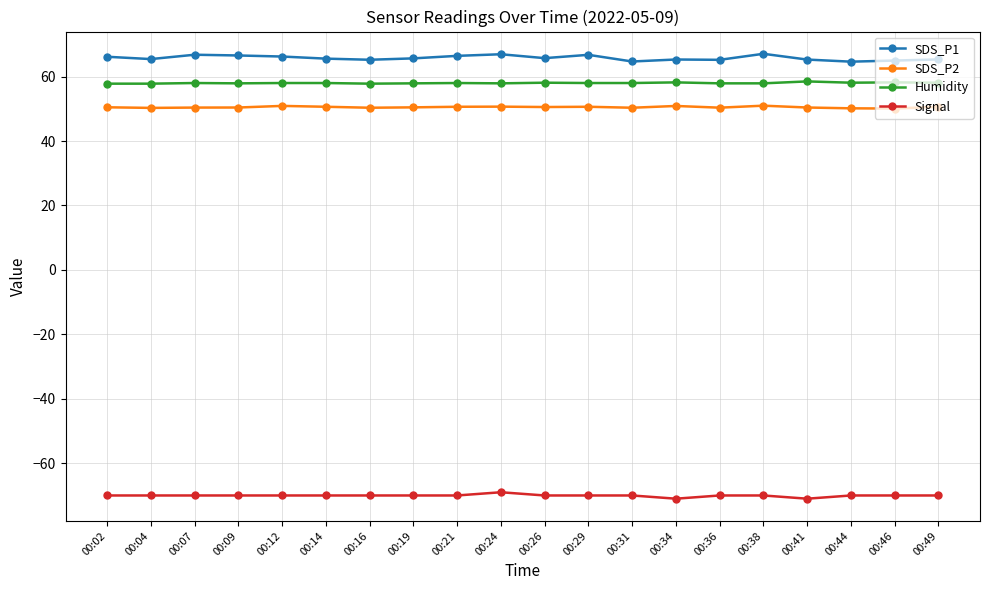

True or false: SDS_P1 and Humidity intersect in this chart.

False